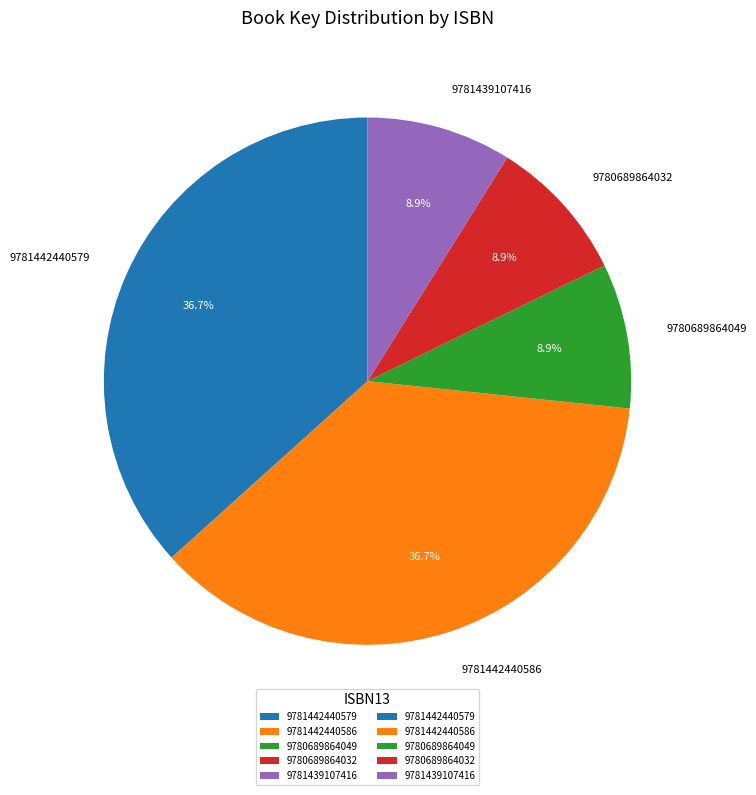

To the nearest percent, what is the combined percentage of 9780689864032 and 9781439107416?

18%